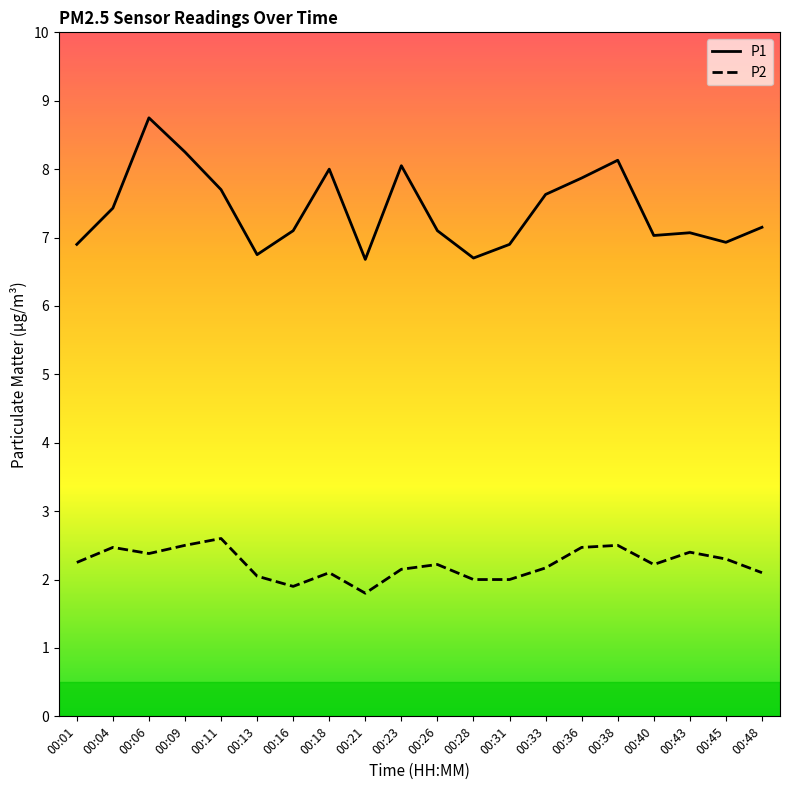

Is it true that P1 equals 7.1 at 00:43?

True